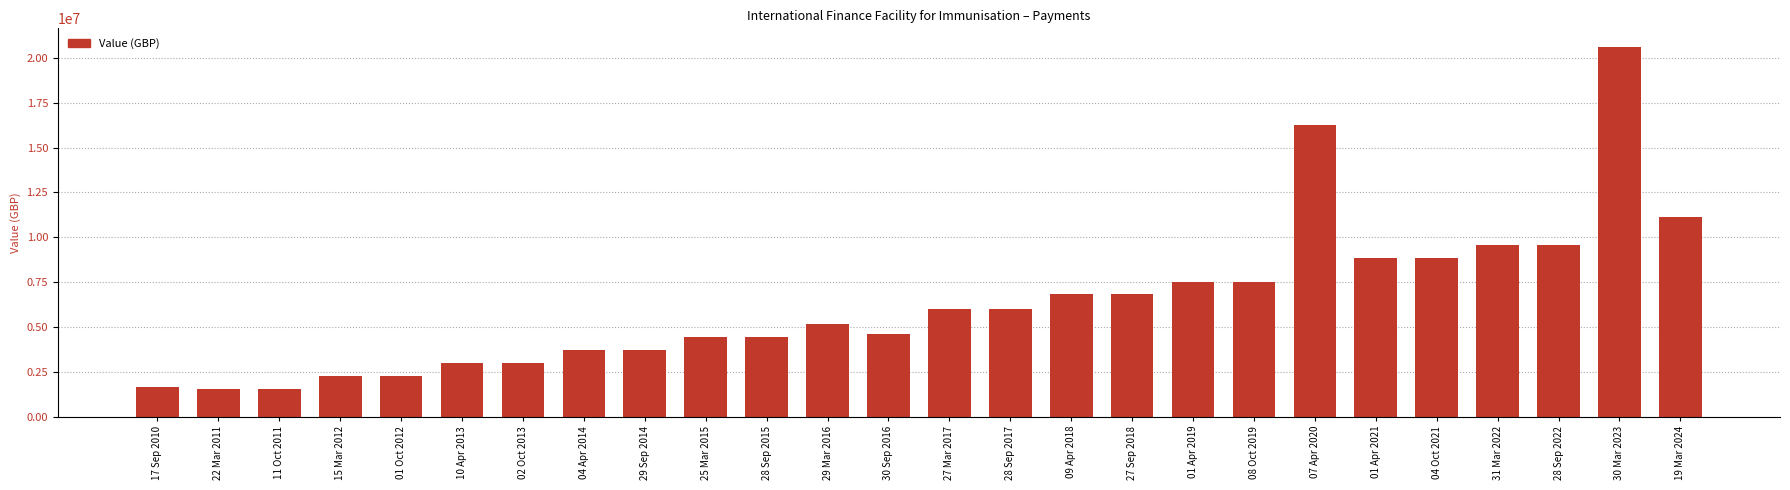

What is the ratio of the value at 27 Mar 2017 to the value at 04 Apr 2014?

1.6